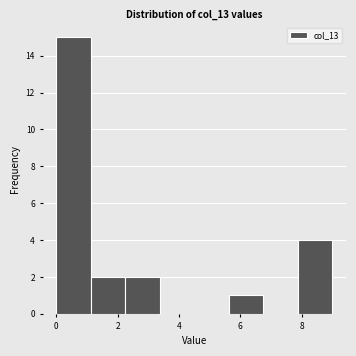

Which range on the x-axis has the tallest bar?

0.0 to 1.2